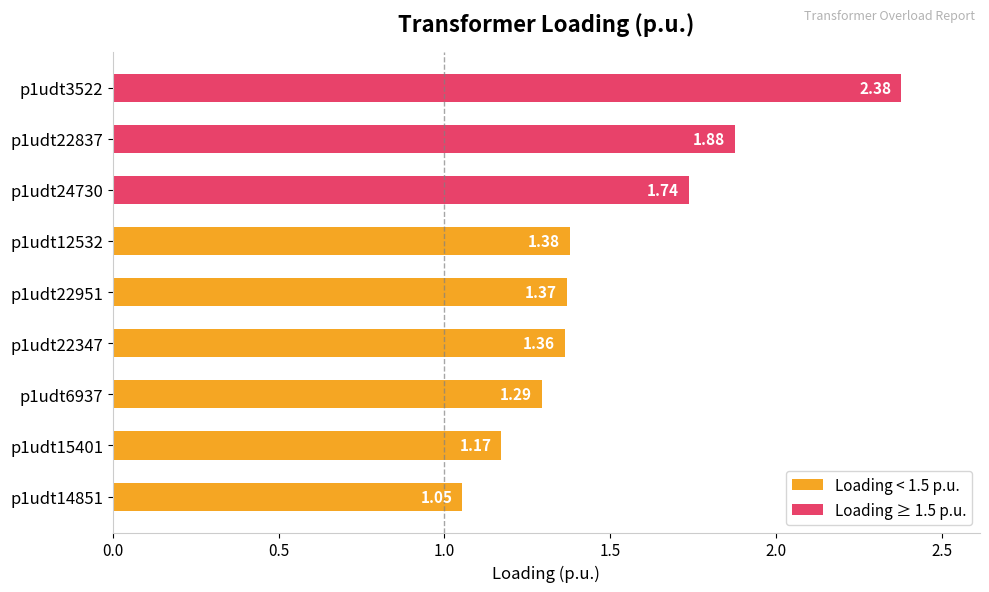

What is the difference between the second highest and second lowest values?

0.7